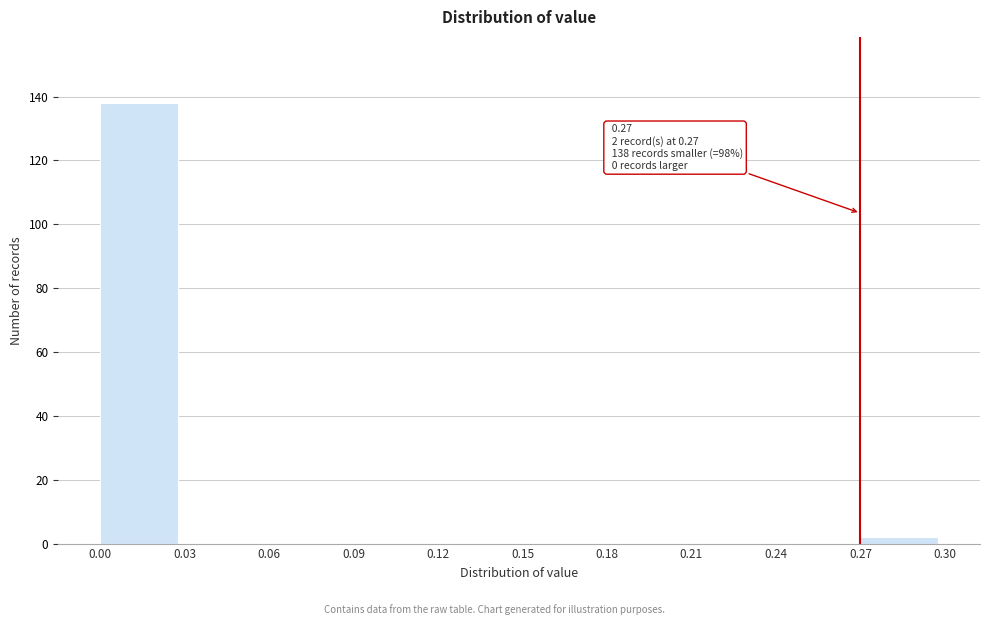

Over which range of the x-axis is the bar tallest?

0.00 to 0.03